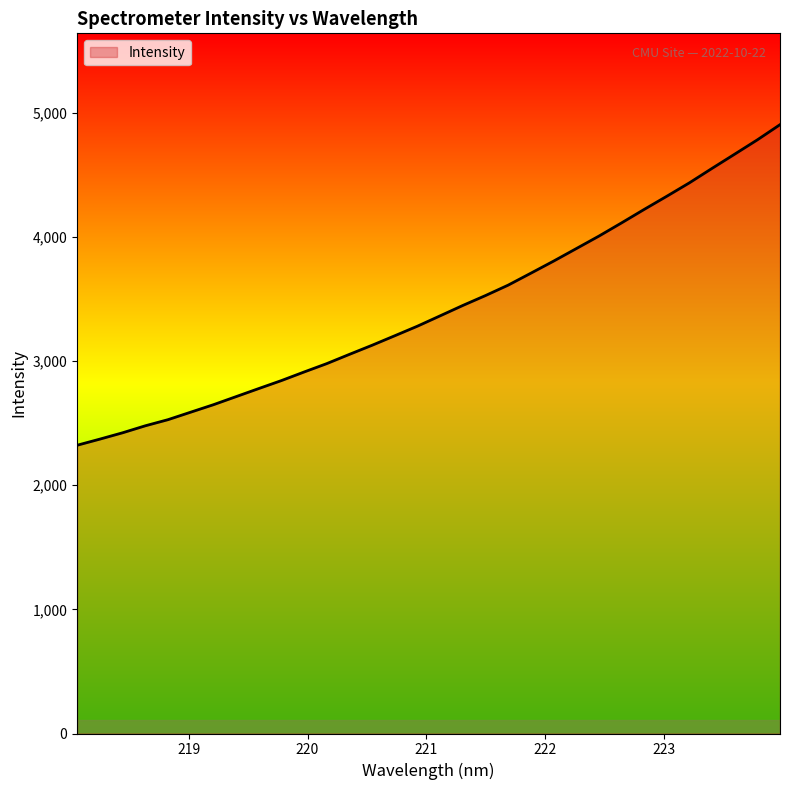

What is the greatest value displayed?

4903.7